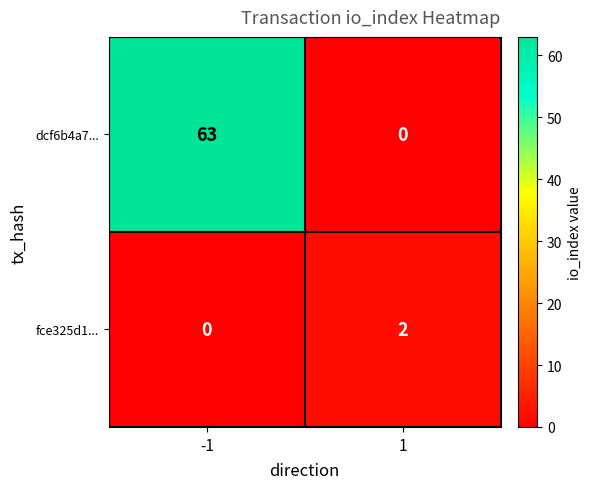

What is the difference between the maximum and minimum values in the dcf6b4a7... series?

63